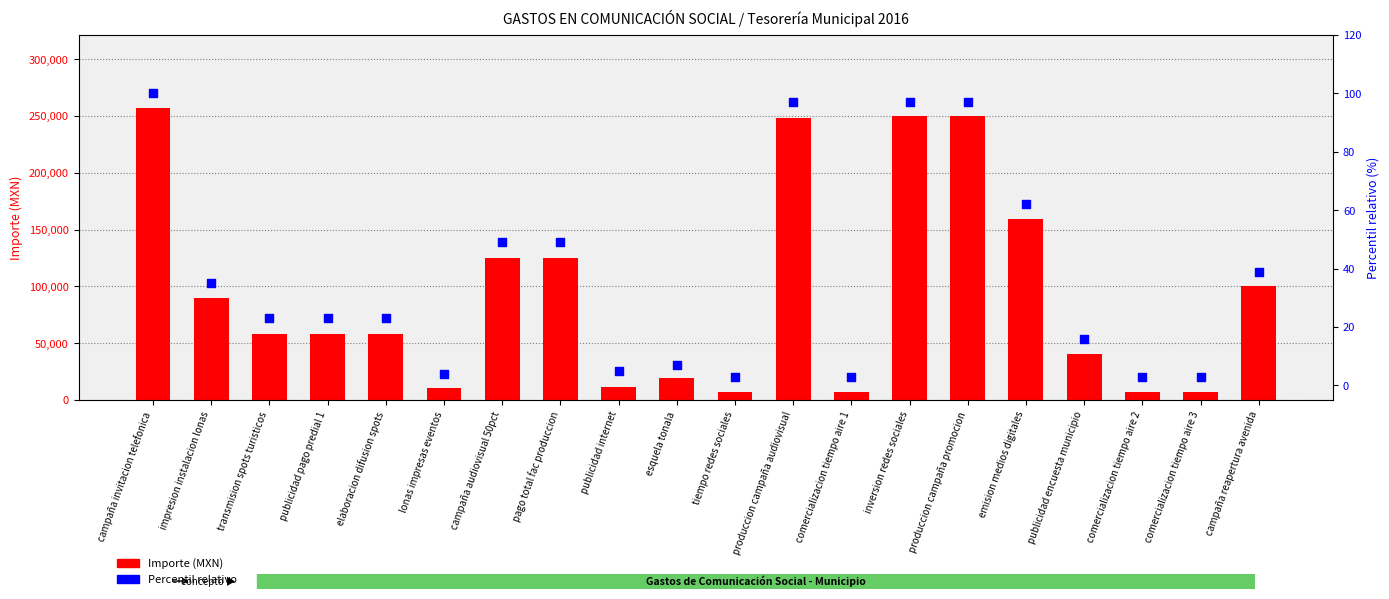

What is the total value across all series at lonas impresas eventos?

10558.0